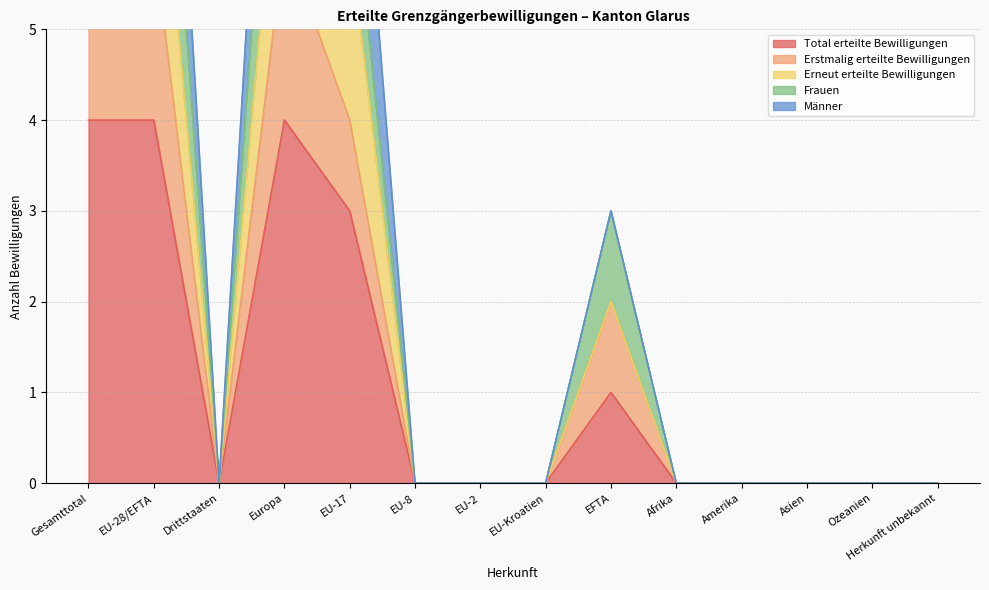

Which label corresponds to the smallest value in the chart?

Drittstaaten